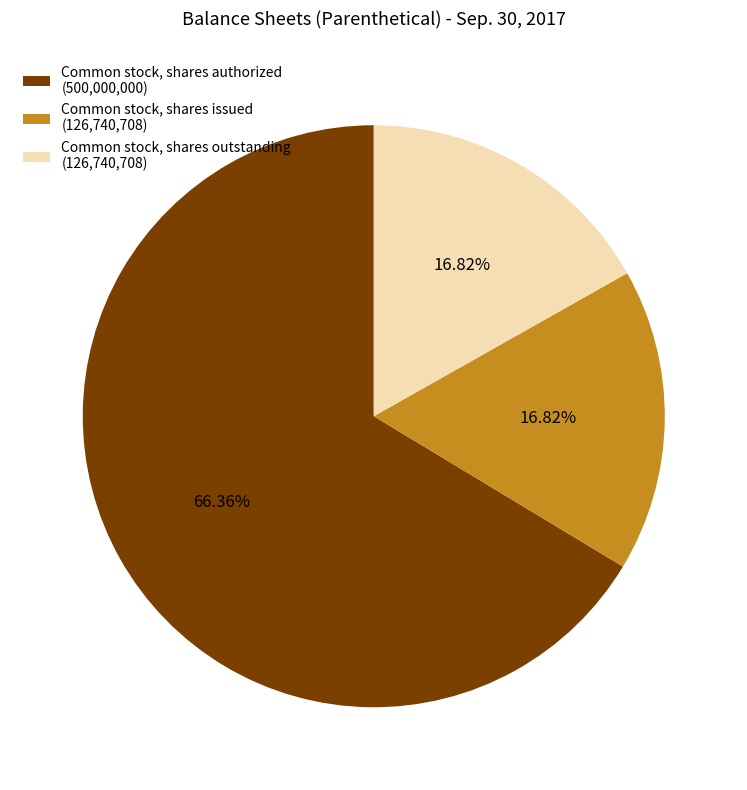

To the nearest percent, what portion does Common stock, shares issued represent?

17%